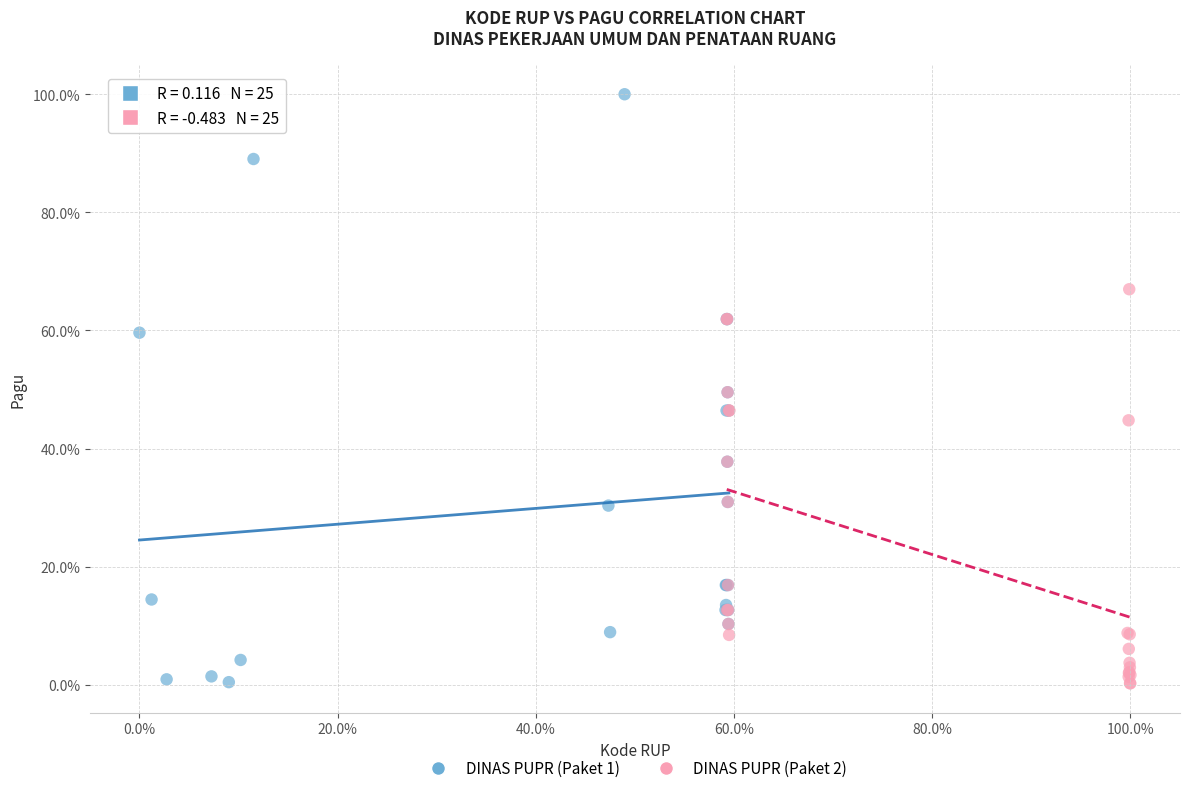

What are all the series names shown in the legend?

DINAS PUPR (Paket 1), DINAS PUPR (Paket 2)